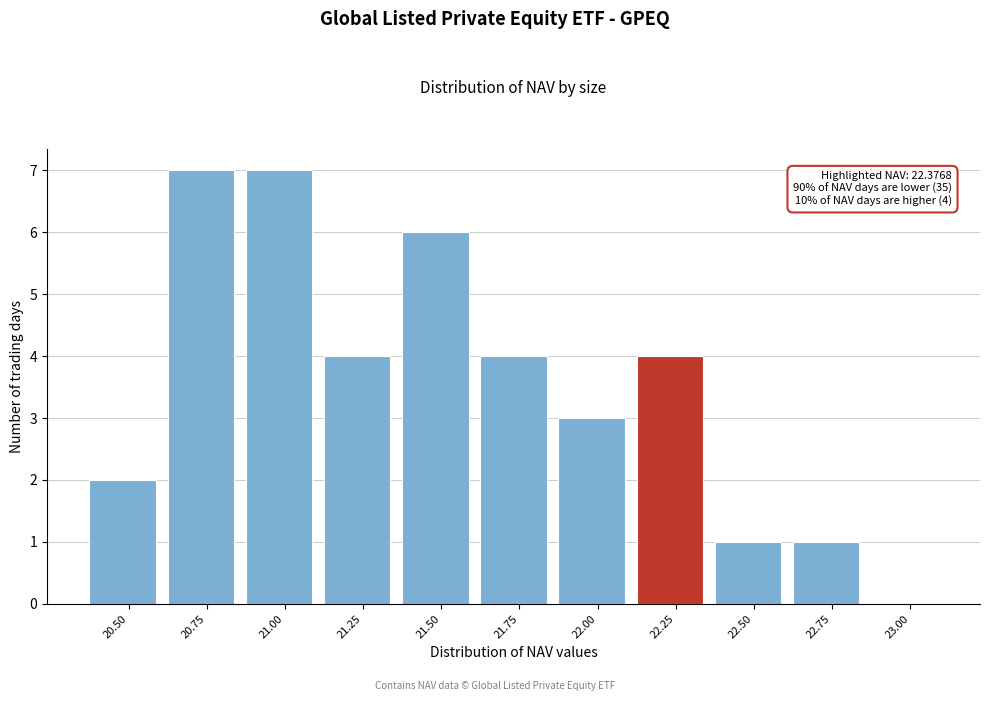

Reading left to right, extract all data points from this chart.

20.50=2	20.75=7	21.00=7	21.25=4	21.50=6	21.75=4	22.00=3	22.25=4	22.50=1	22.75=1	23.00=0